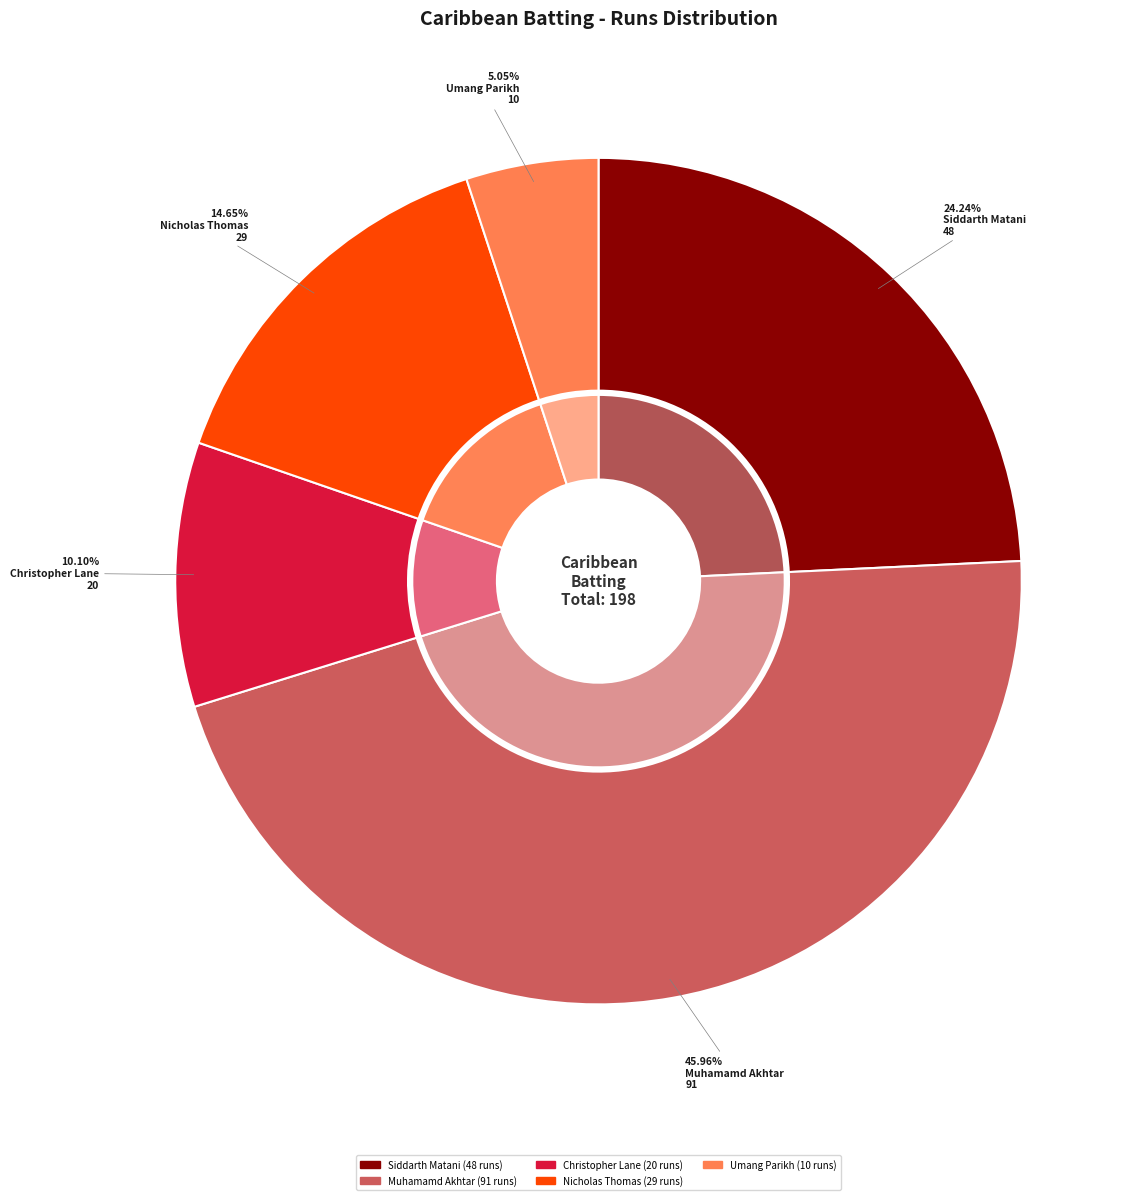

Is there any slice that represents more than half of the pie?

No